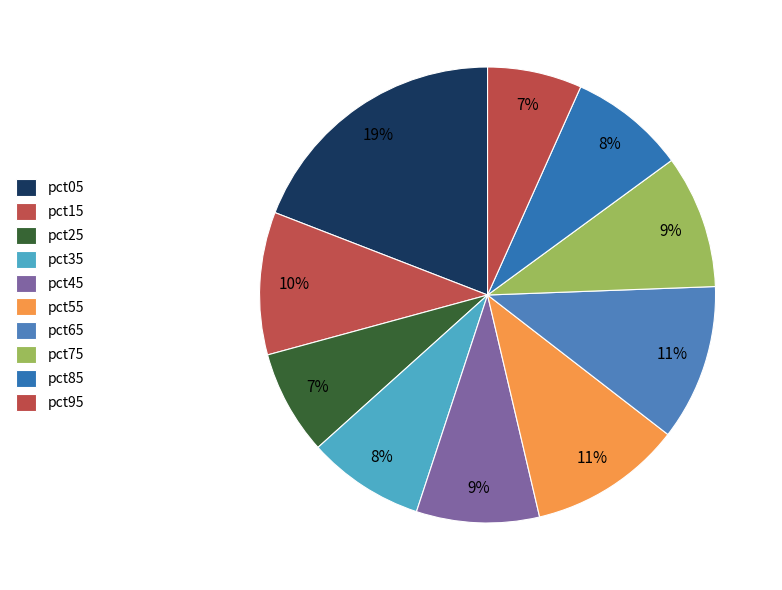

To the nearest percent, what portion does pct15 represent?

10%